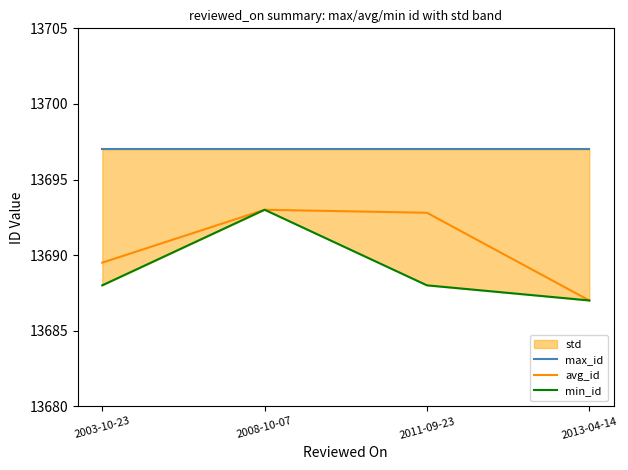

What position from the right is 2013-04-14?

1